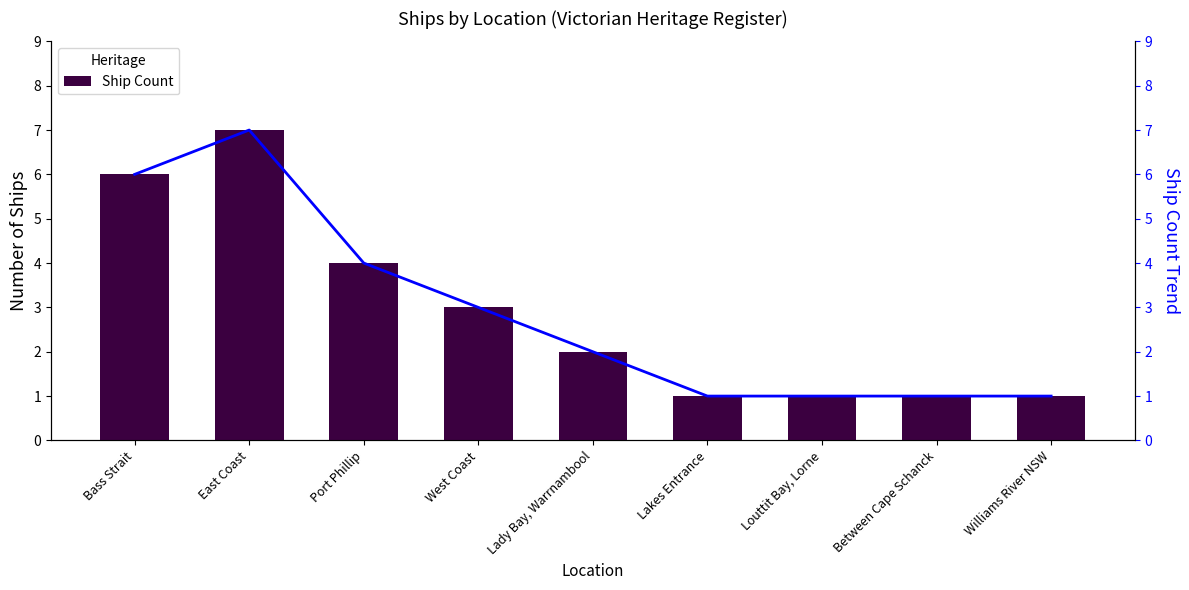

List the series in order of their peak value, highest first.

Ship Count, Trend